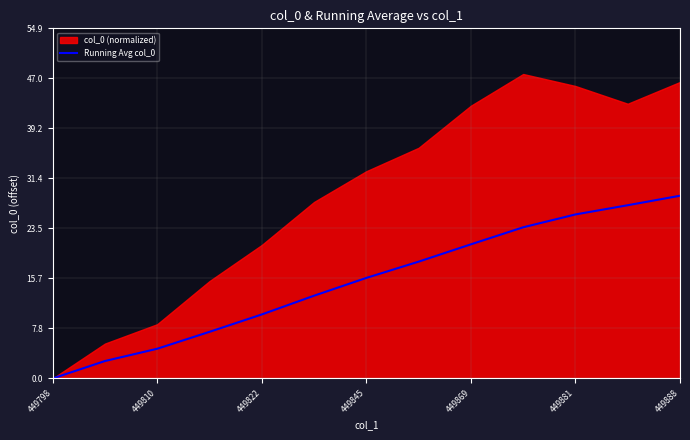

The value of Running Avg col_0 at 449845 is 20.9. True or false?

False